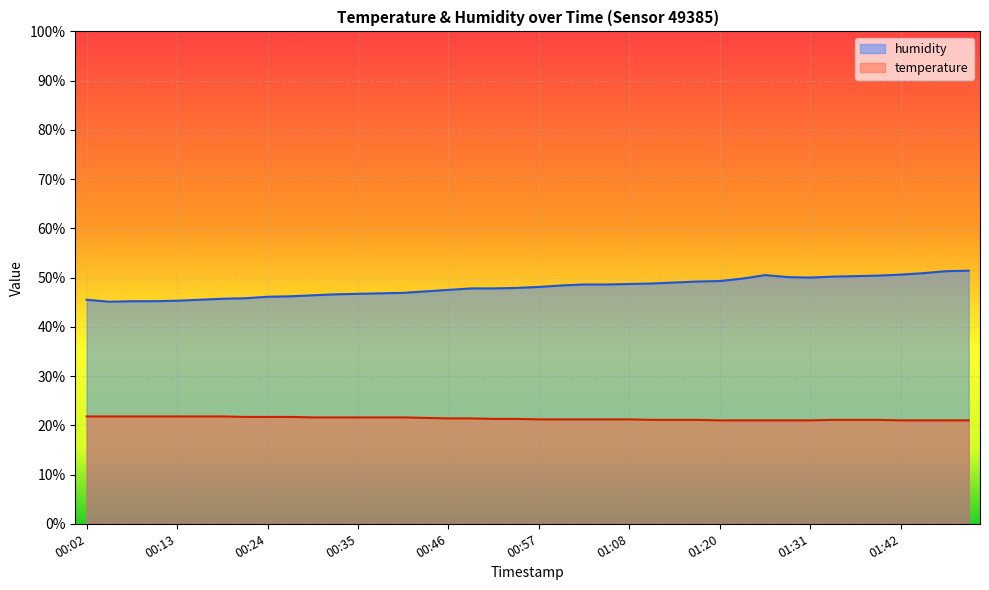

How many interior local valleys does the humidity series have?

2